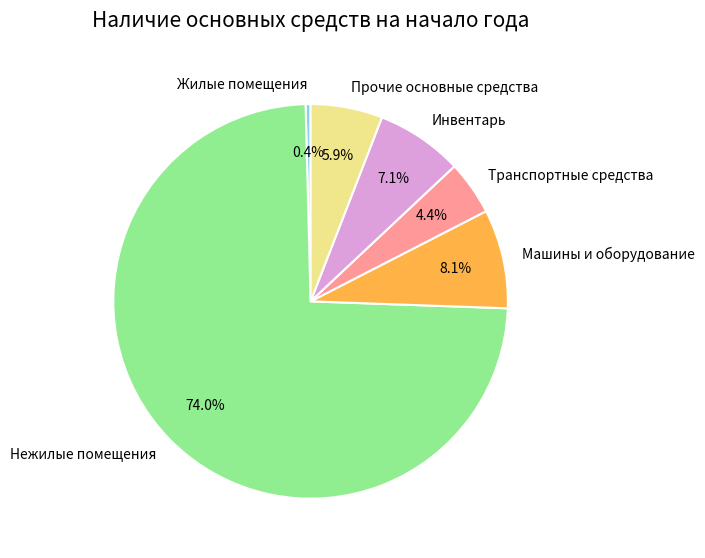

Between Инвентарь and Машины и оборудование, which is larger?

Машины и оборудование